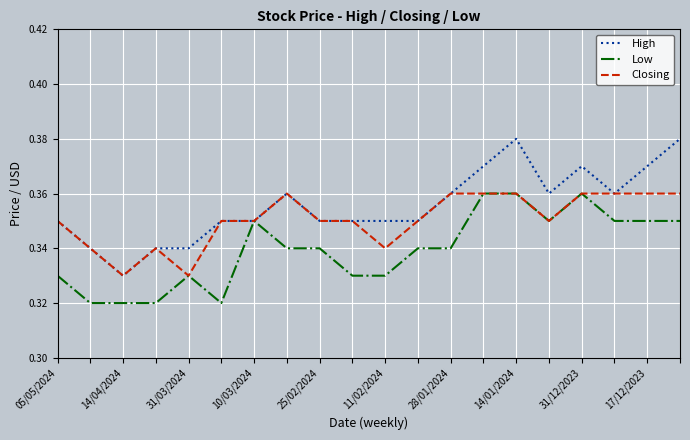

Which series has the largest range (max minus min)?

High